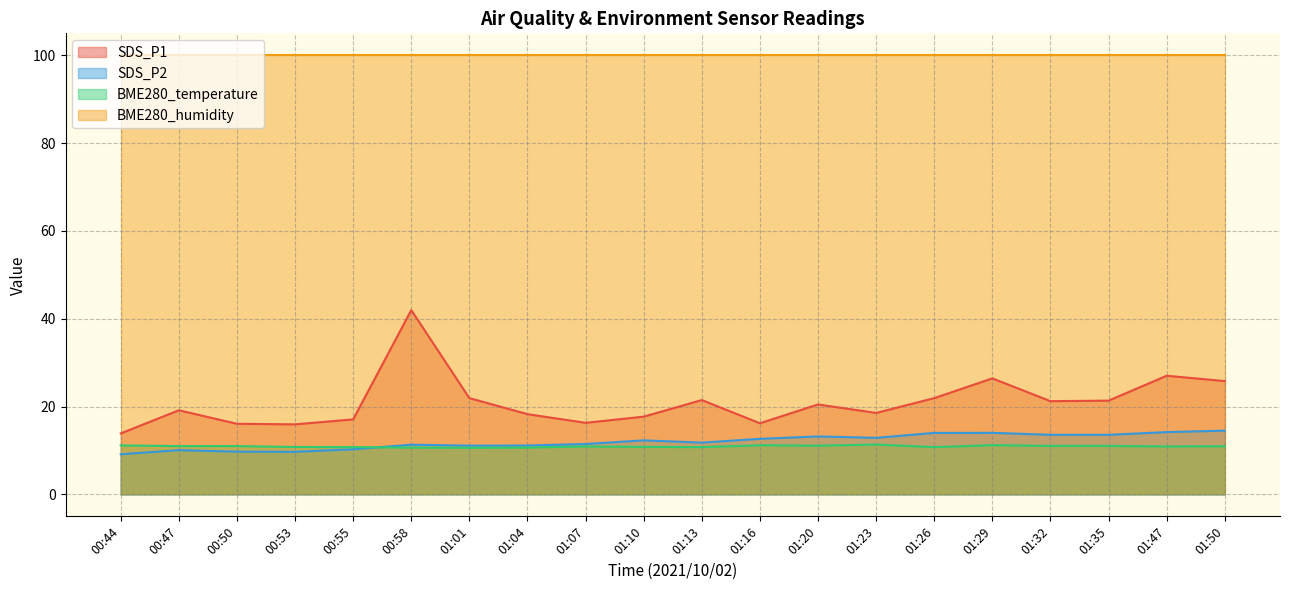

At how many categories does at least one series exceed 21?

20